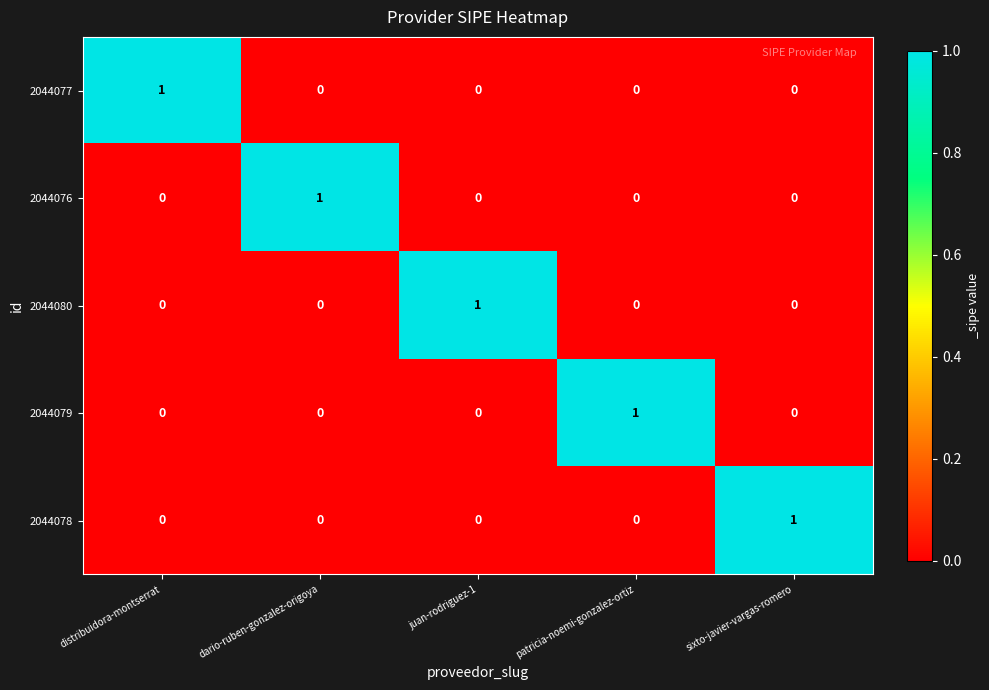

The value of 2044077 at dario-ruben-gonzalez-origoya is 0. True or false?

True